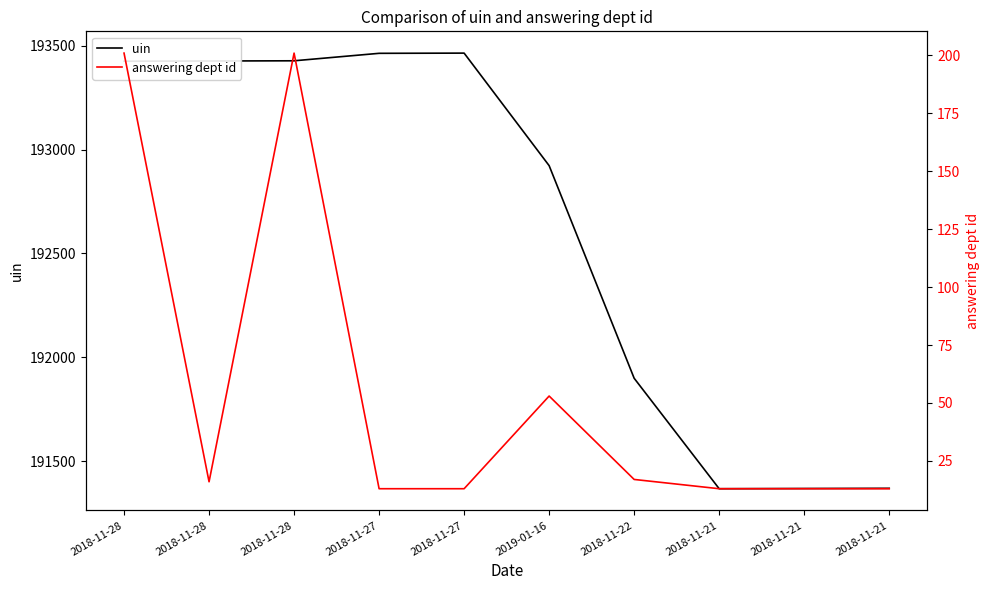

What is the approximate value of answering dept id at 2018-11-22, to the nearest 5?

15